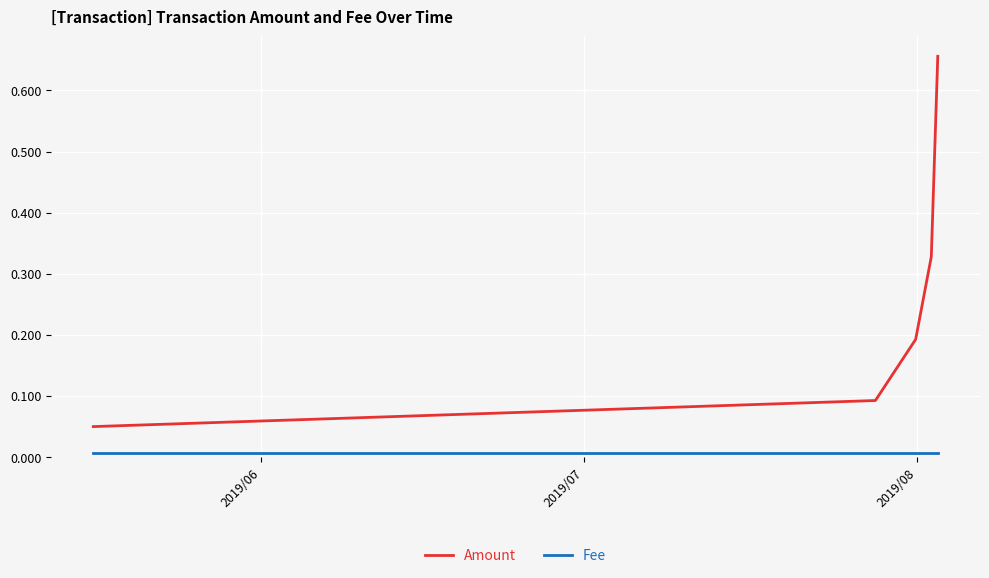

What is the difference between the maximum and second lowest values in the Amount series?

0.6